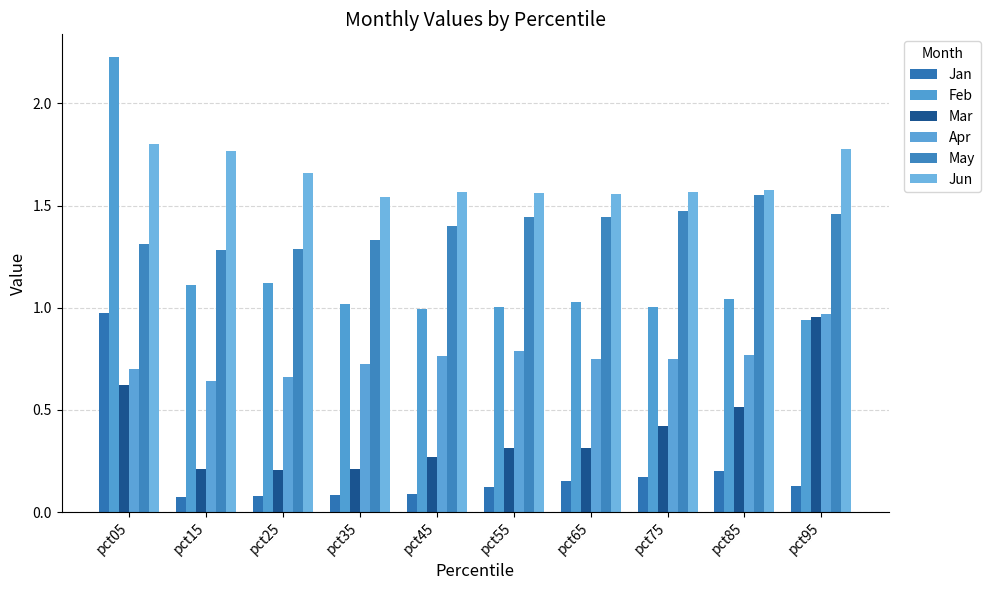

What are all the series names shown in the legend?

Jan, Feb, Mar, Apr, May, Jun